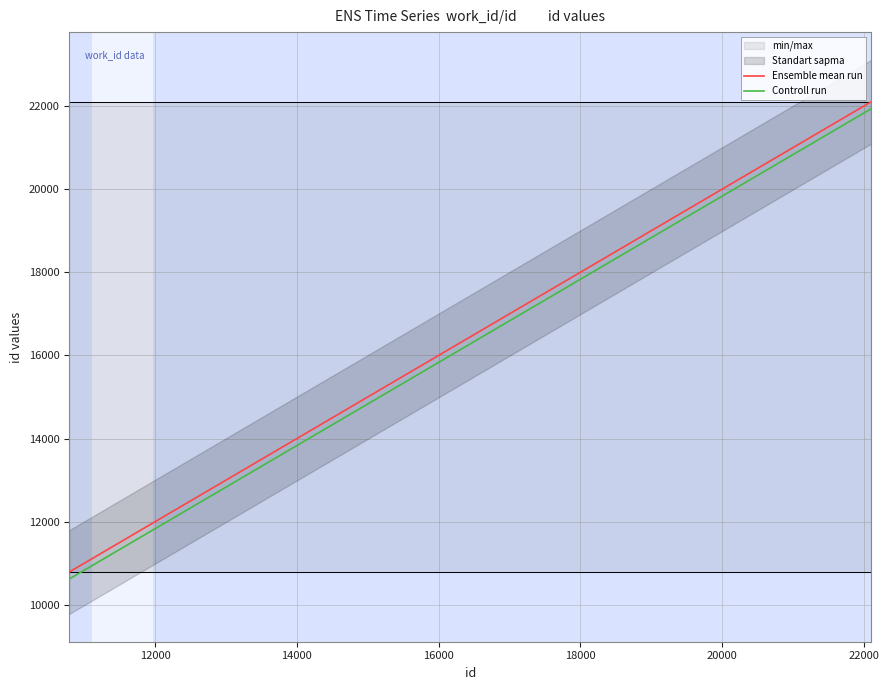

What is the maximum value for Ensemble mean run?

22108.0